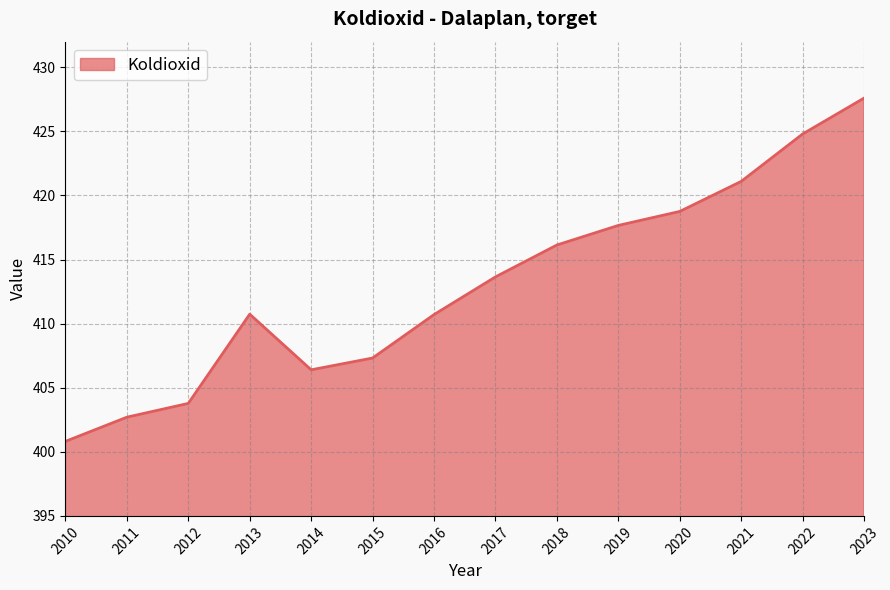

What is the maximum value shown in the chart?

427.6